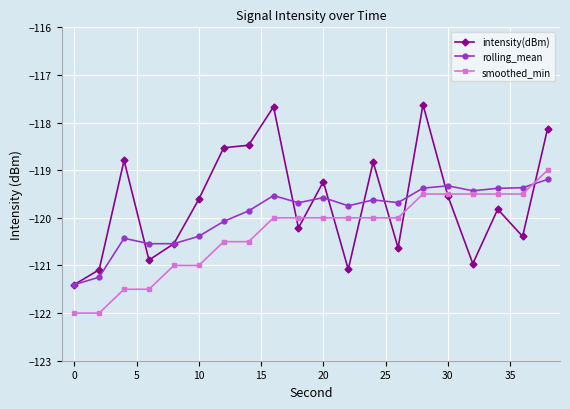

Rank the series by their maximum value, from highest to lowest.

intensity(dBm), smoothed_min, rolling_mean